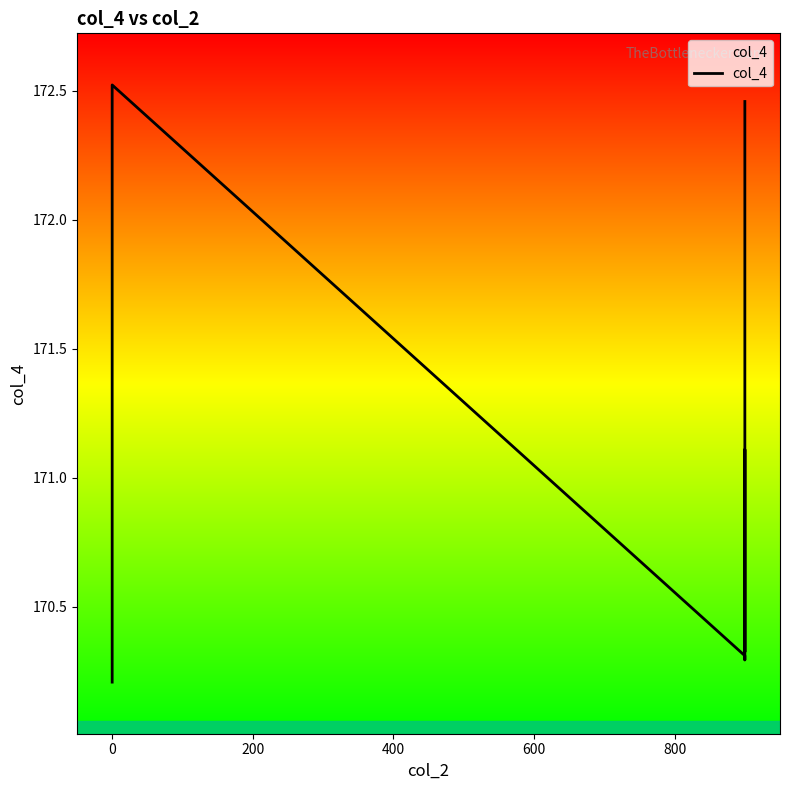

What is the average value?

171.0